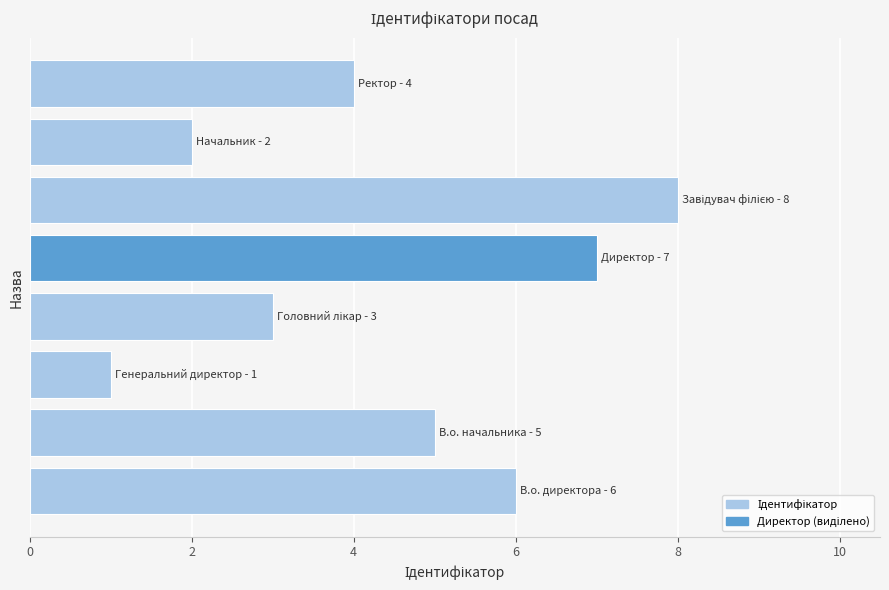

How many bars are there in total?

8